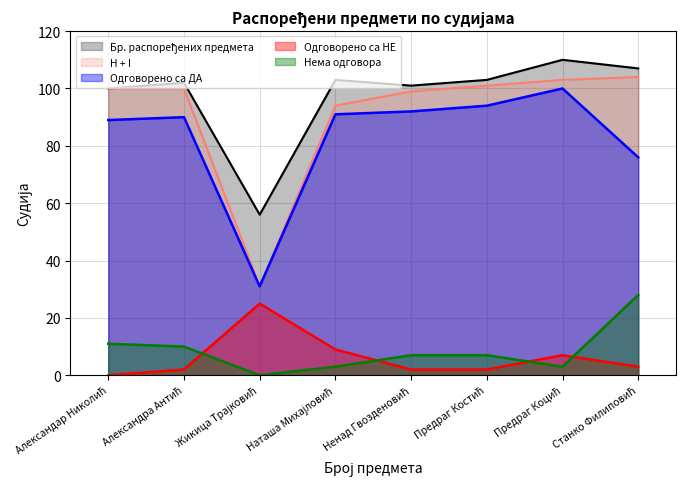

What is the label of the 4th point from the right?

Ненад Гвозденовић